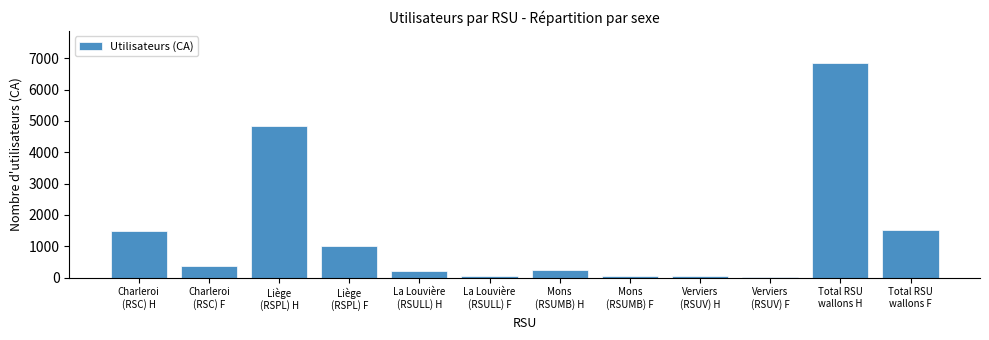

What is the difference between the second highest and second lowest values?

4798